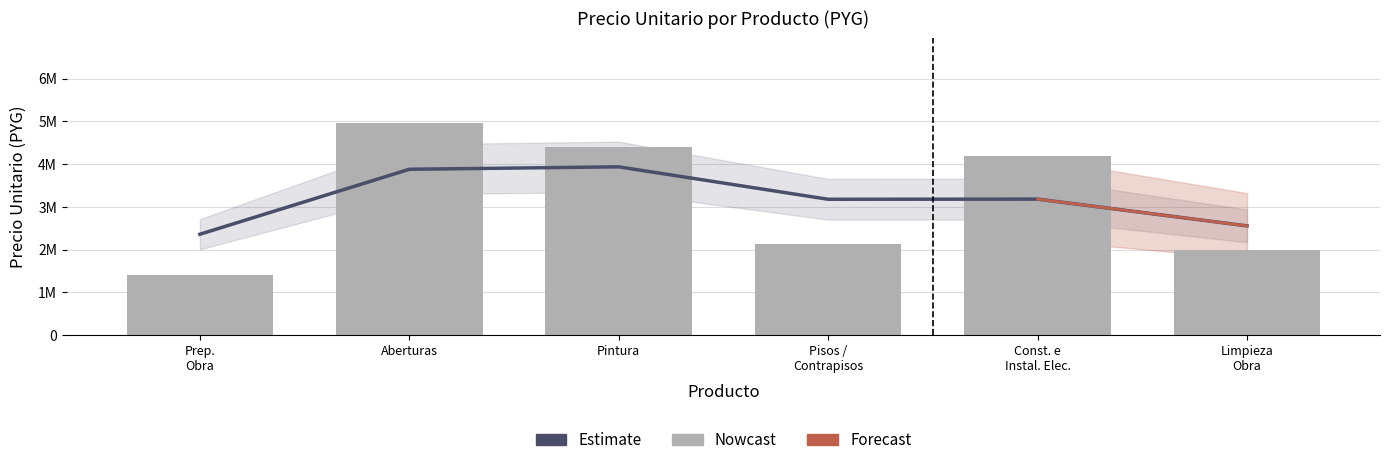

How many categories are shown in the chart?

6